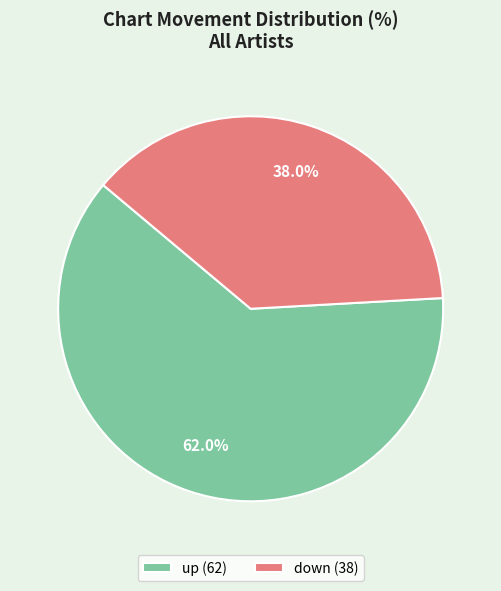

To the nearest percent, what percentage of the pie is down?

38%